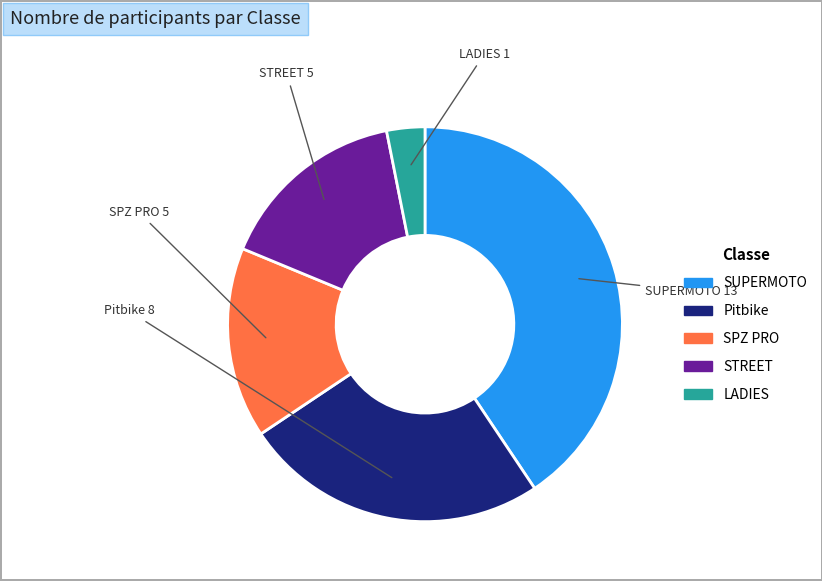

Which has a higher value, LADIES or SPZ PRO?

SPZ PRO